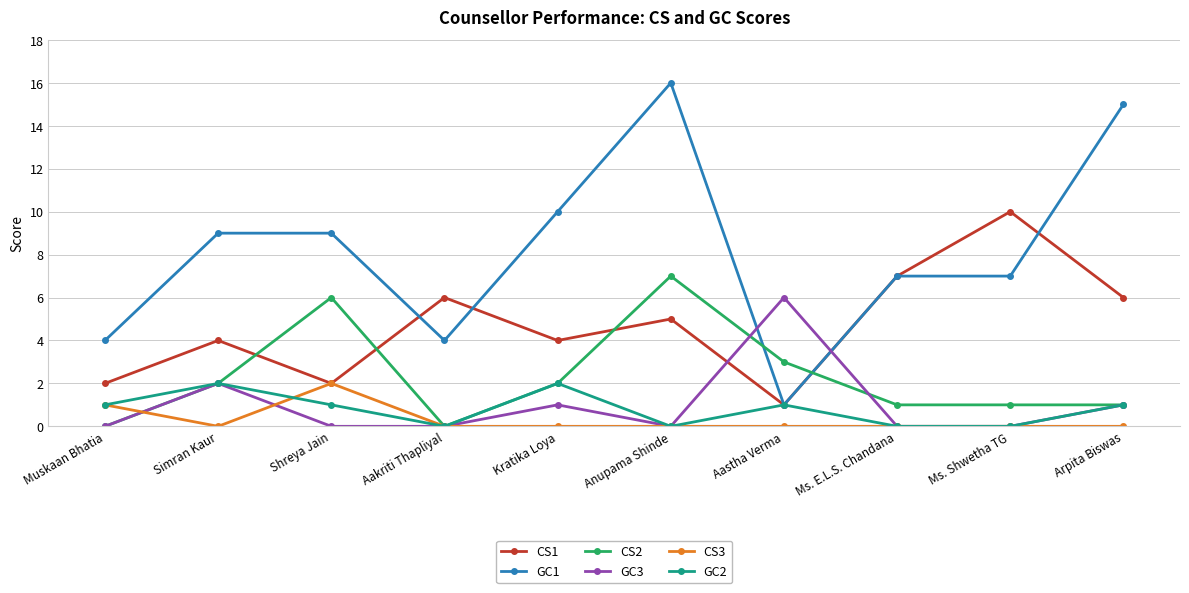

What is the difference between the highest and lowest values at Aastha Verma?

6